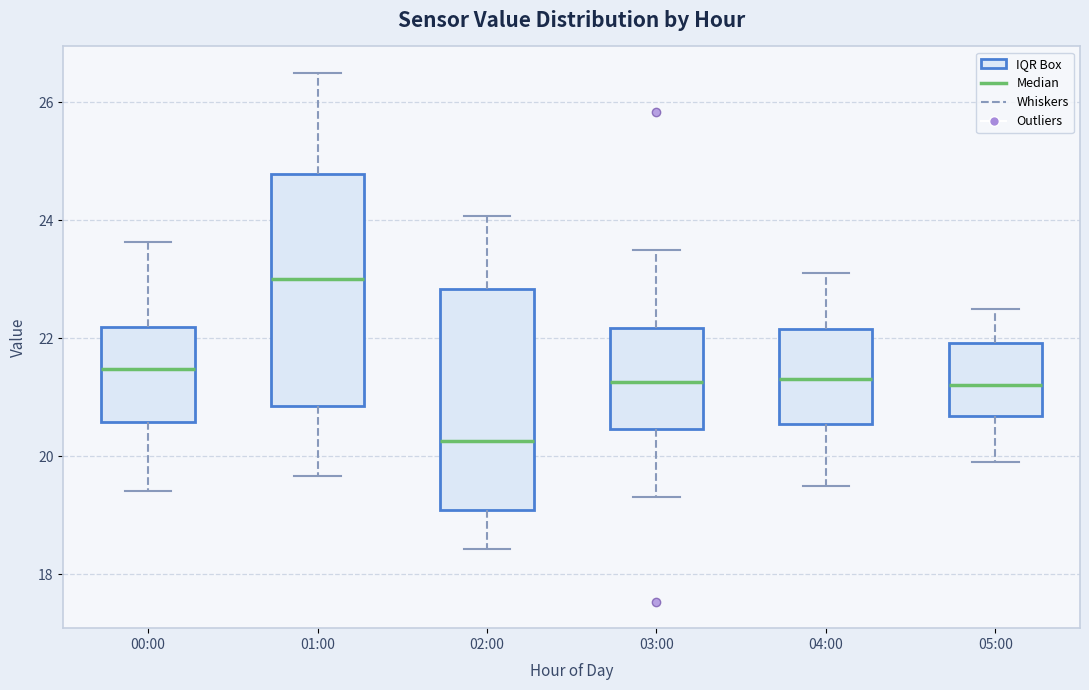

Which box has the highest median line?

01:00